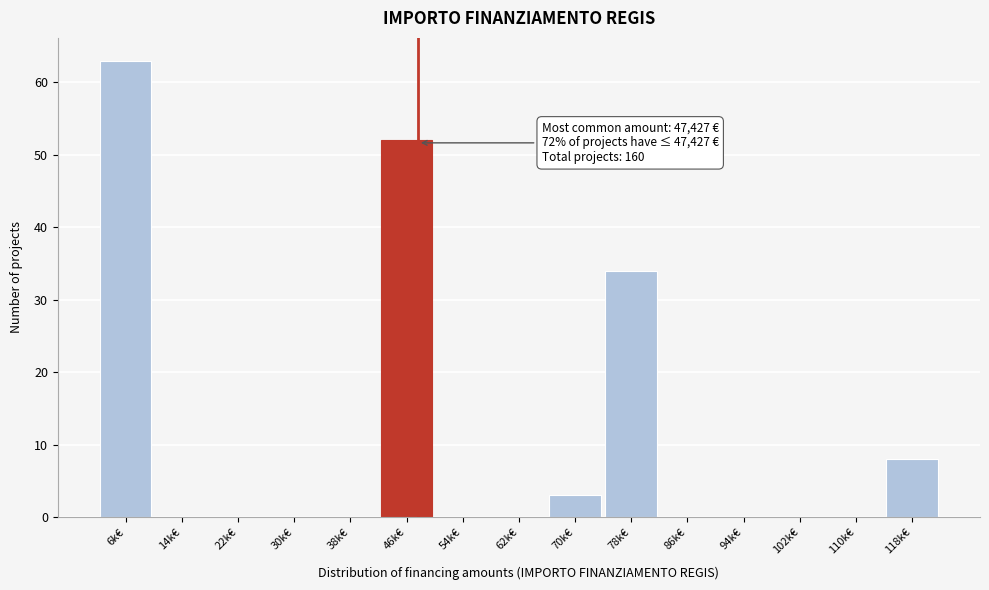

Reading right to left, extract all data points from this chart.

118k€=8	110k€=0	102k€=0	94k€=0	86k€=0	78k€=34	70k€=3	62k€=0	54k€=0	46k€=52	38k€=0	30k€=0	22k€=0	14k€=0	6k€=63